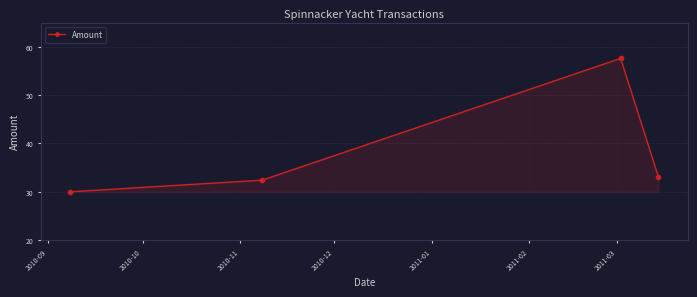

Count the number of values greater than 33.

2